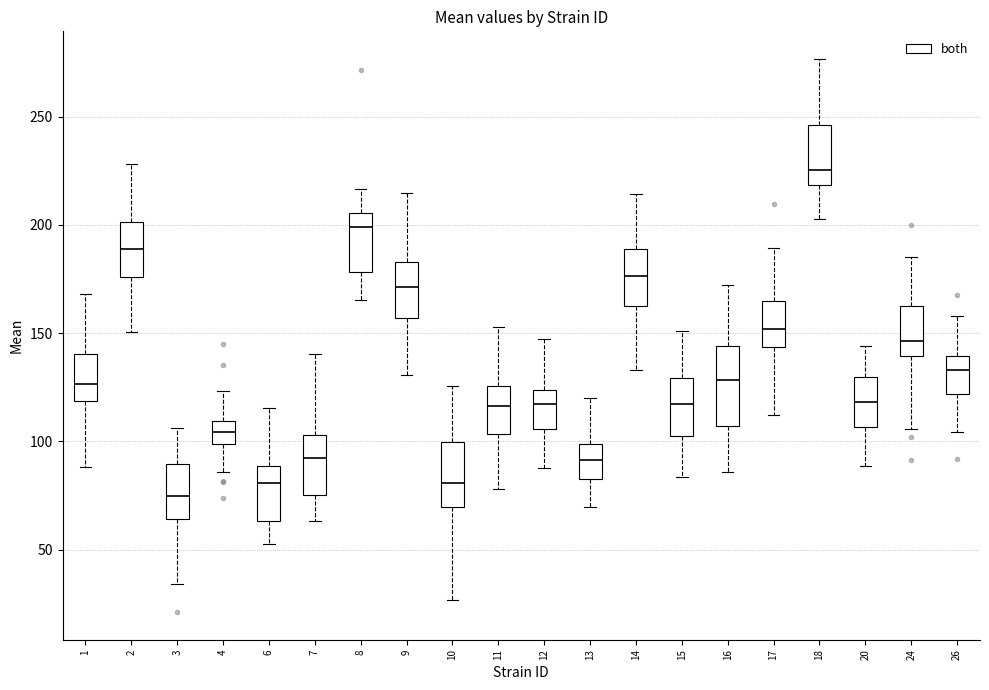

Reading left to right, read every box against the y-axis: the position of its median line, the range the box covers, and the ends of its whiskers. The values are not printed on the chart, so give them approximately, as read against the axis.

1: median 125, box 120 to 140, whiskers 90 to 170
2: median 190, box 175 to 200, whiskers 150 to 230
3: median 75, box 65 to 90, whiskers 35 to 105
4: median 105, box 100 to 110, whiskers 85 to 125
6: median 80, box 65 to 90, whiskers 55 to 115
7: median 90, box 75 to 105, whiskers 65 to 140
8: median 200, box 180 to 205, whiskers 165 to 215
9: median 170, box 155 to 185, whiskers 130 to 215
10: median 80, box 70 to 100, whiskers 25 to 125
11: median 115, box 105 to 125, whiskers 80 to 155
12: median 115, box 105 to 125, whiskers 90 to 145
13: median 90, box 80 to 100, whiskers 70 to 120
14: median 175, box 160 to 190, whiskers 135 to 215
15: median 115, box 105 to 130, whiskers 85 to 150
16: median 130, box 105 to 145, whiskers 85 to 170
17: median 150, box 145 to 165, whiskers 110 to 190
18: median 225, box 220 to 245, whiskers 205 to 275
20: median 120, box 105 to 130, whiskers 90 to 145
24: median 145, box 140 to 160, whiskers 105 to 185
26: median 135, box 120 to 140, whiskers 105 to 160